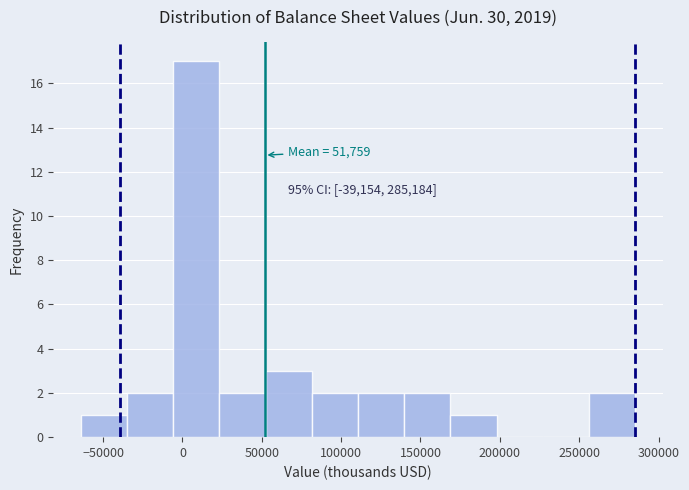

Which range on the x-axis has the tallest bar?

-5000 to 25000